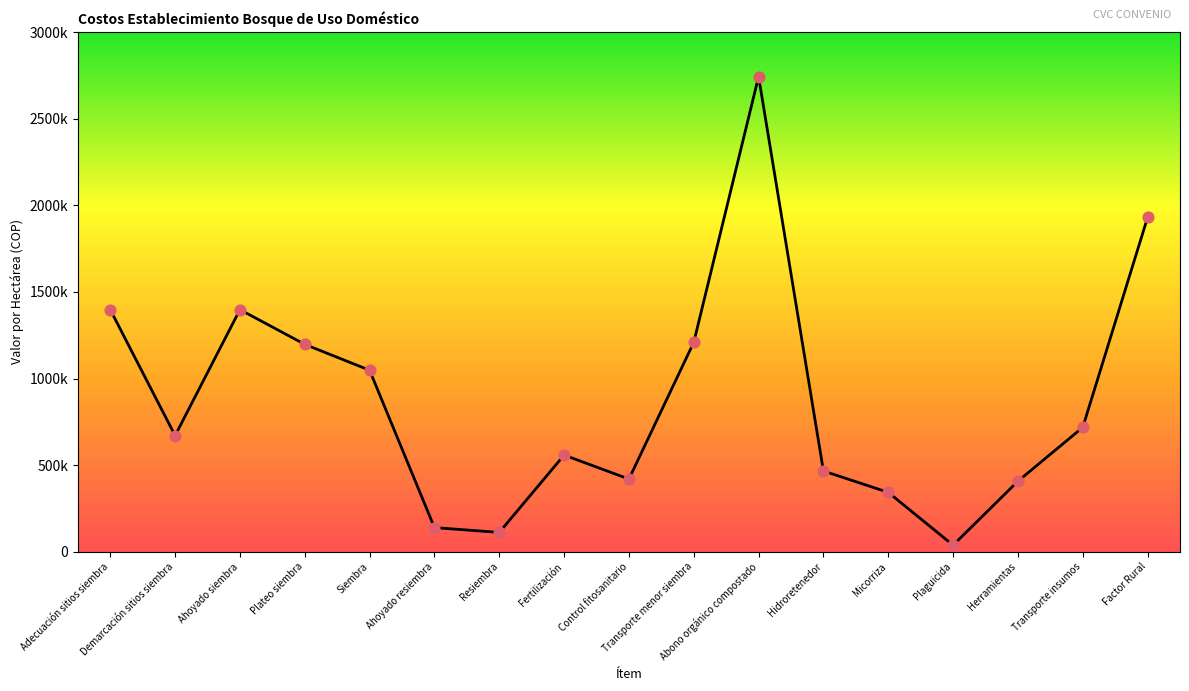

Is this an area chart (filled region under the line)?

Yes